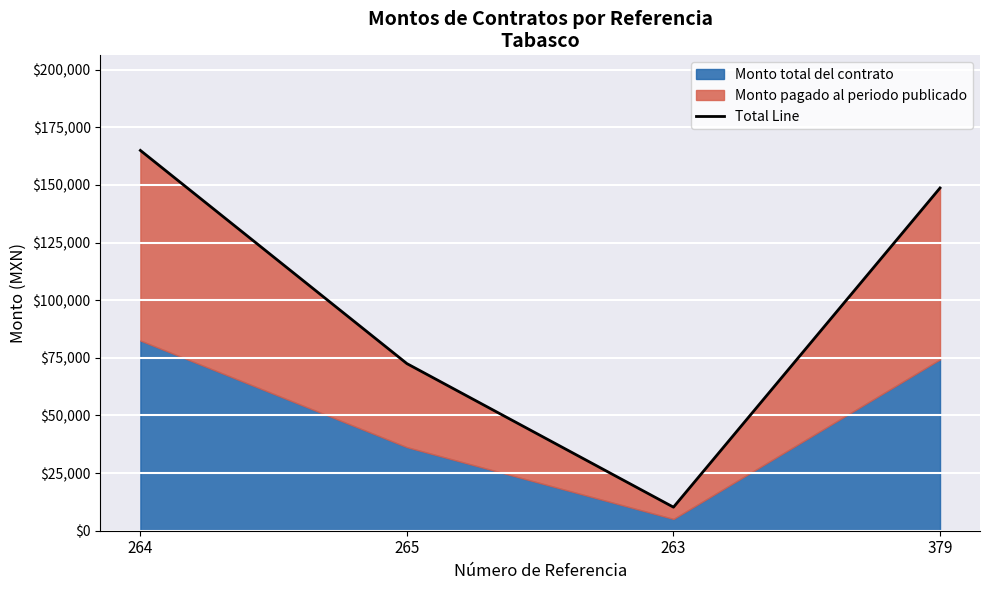

How many lines are shown in the chart?

1